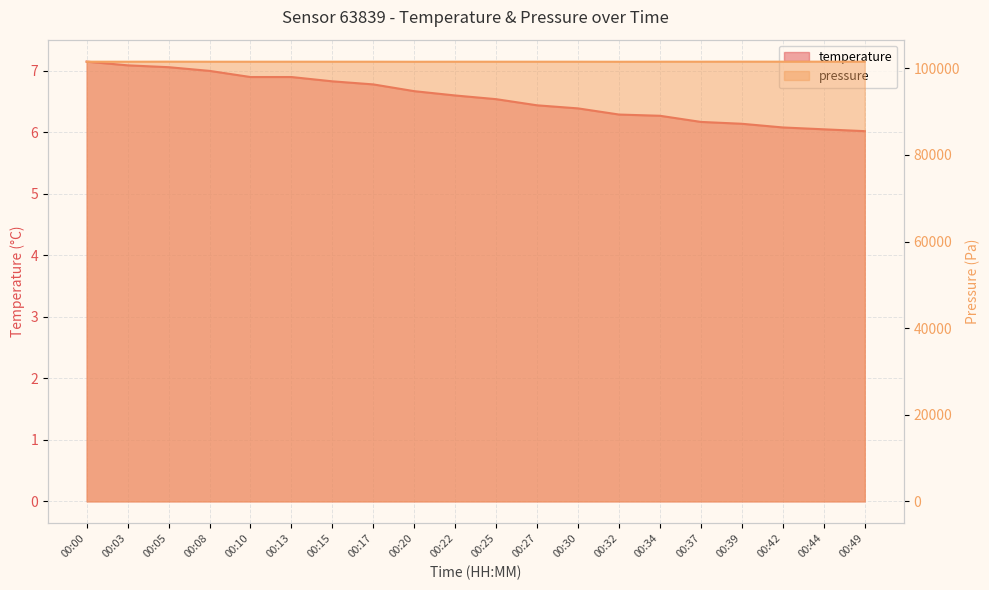

Where does the pressure_scaled series first go above 101509?

00:00